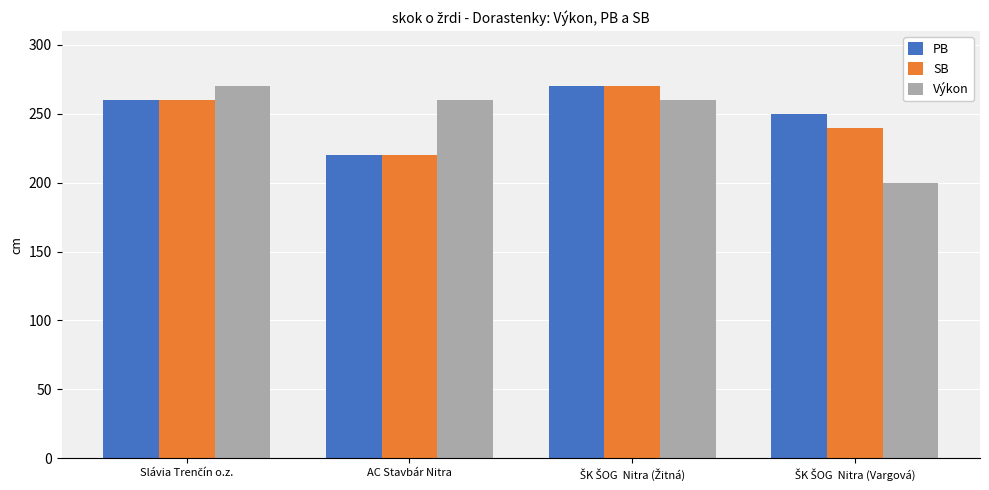

How many series are shown in this chart?

3